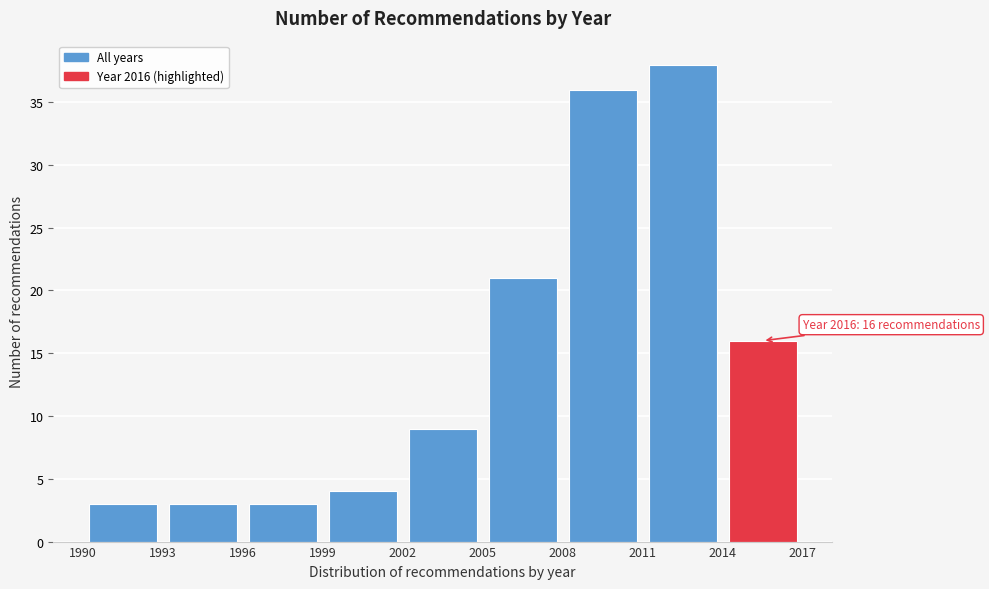

Over which range of the x-axis is the bar tallest?

2011 to 2014